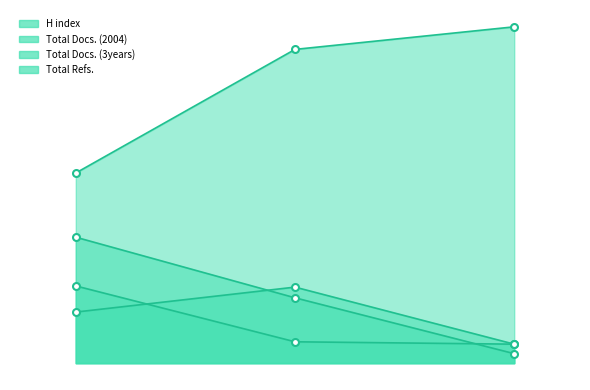

At which label is Total Docs. (2004) closest to 40?

2